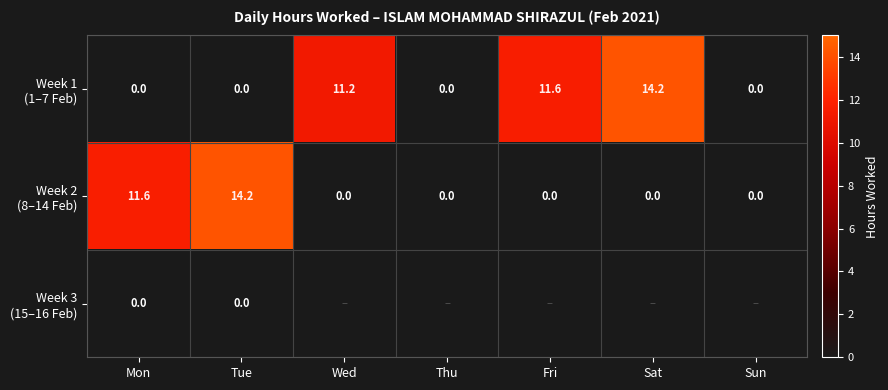

What is the total value across all series at Mon?

11.6